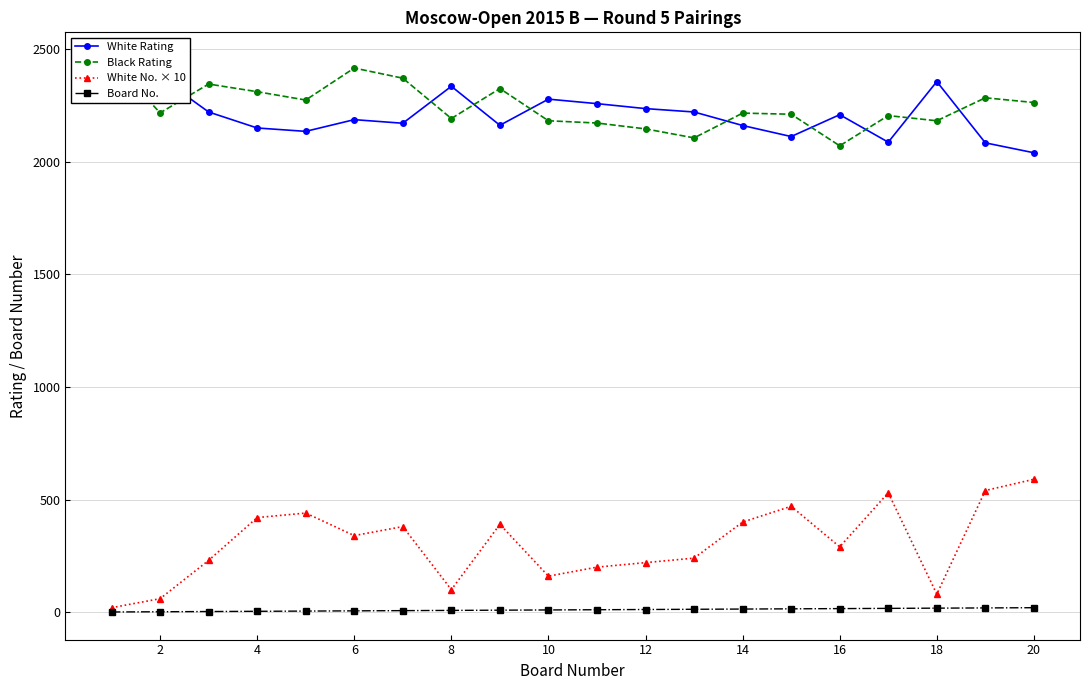

Between 0 and 13, which series saw the biggest shift?

White No. × 10